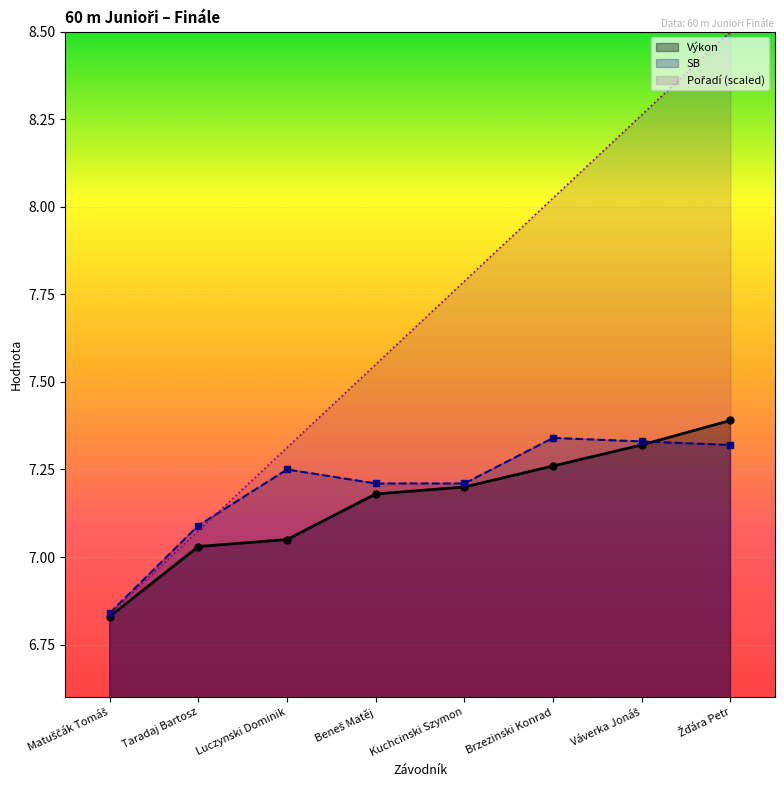

Reading left to right, extract all data points from this chart.

Pořadí: Matuščák Tomáš=6.8	Taradaj Bartosz=7.1	Luczynski Dominik=7.3	Beneš Matěj=7.5	Kuchcinski Szymon=7.8	Brzezinski Konrad=8.0	Váverka Jonáš=8.3	Žďára Petr=8.5
Výkon: Matuščák Tomáš=6.8	Taradaj Bartosz=7.0	Luczynski Dominik=7.0	Beneš Matěj=7.2	Kuchcinski Szymon=7.2	Brzezinski Konrad=7.3	Váverka Jonáš=7.3	Žďára Petr=7.4
SB: Matuščák Tomáš=6.8	Taradaj Bartosz=7.1	Luczynski Dominik=7.2	Beneš Matěj=7.2	Kuchcinski Szymon=7.2	Brzezinski Konrad=7.3	Váverka Jonáš=7.3	Žďára Petr=7.3